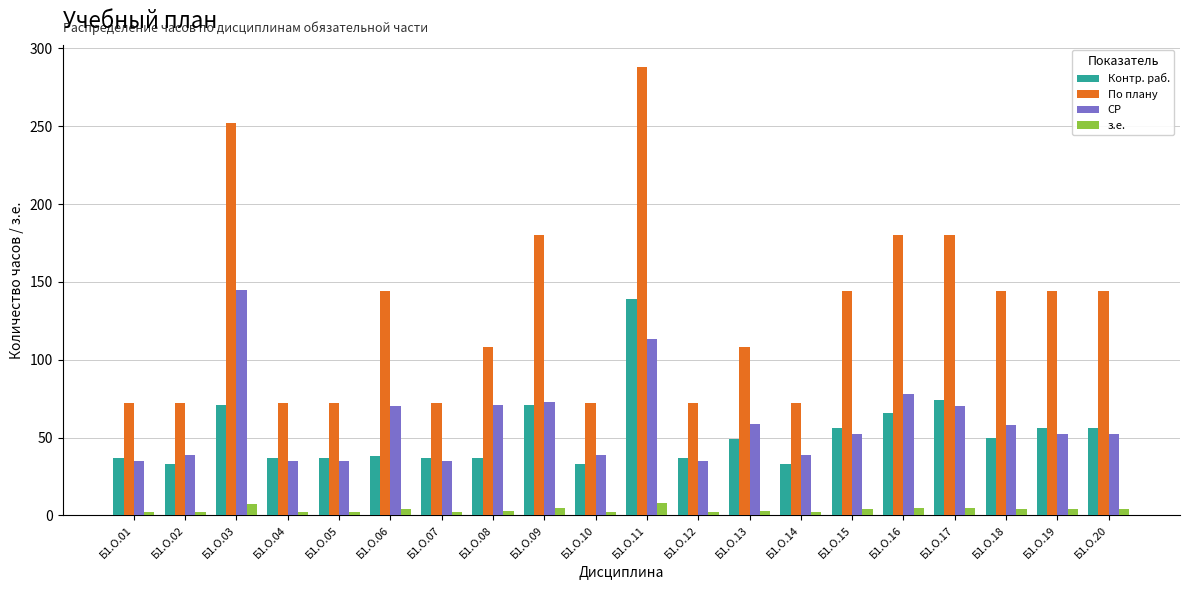

At which label is СР closest to 90?

Б1.О.16